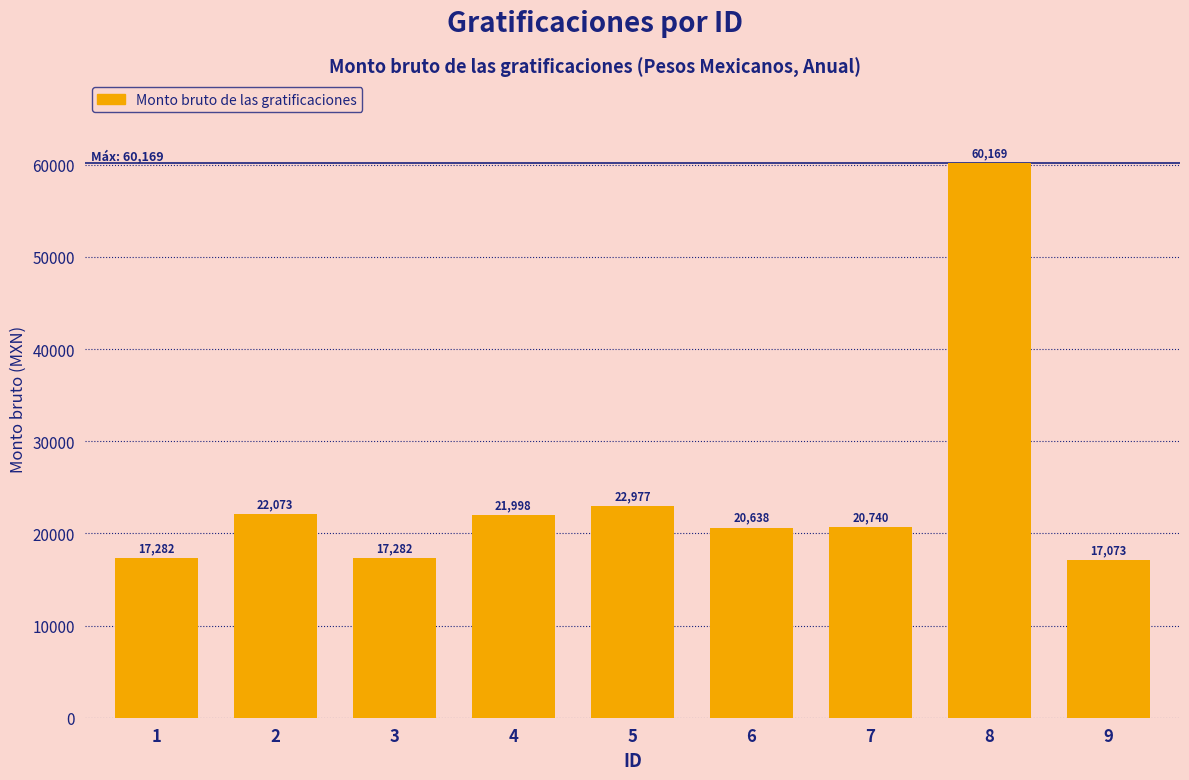

The value at 5 is 34404.9. True or false?

False